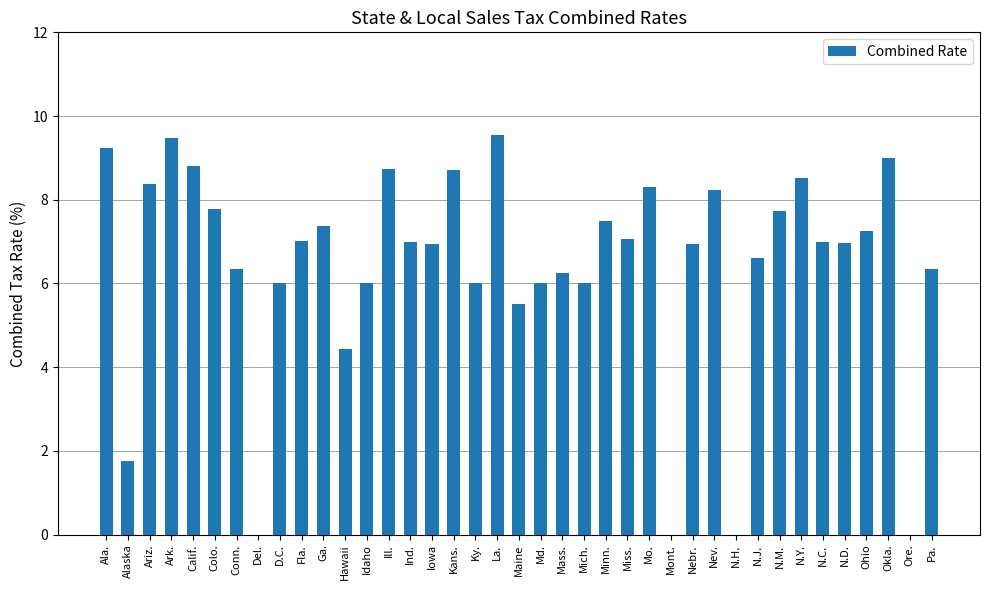

At which label is the value closest to 4?

Hawaii